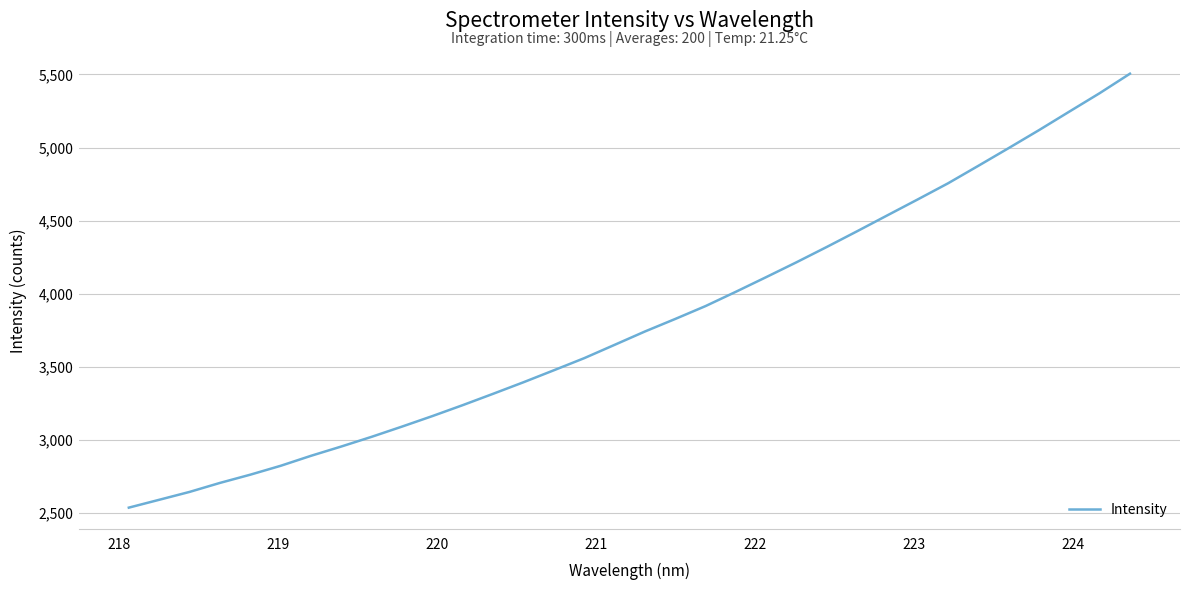

What is the smallest value displayed?

2537.8